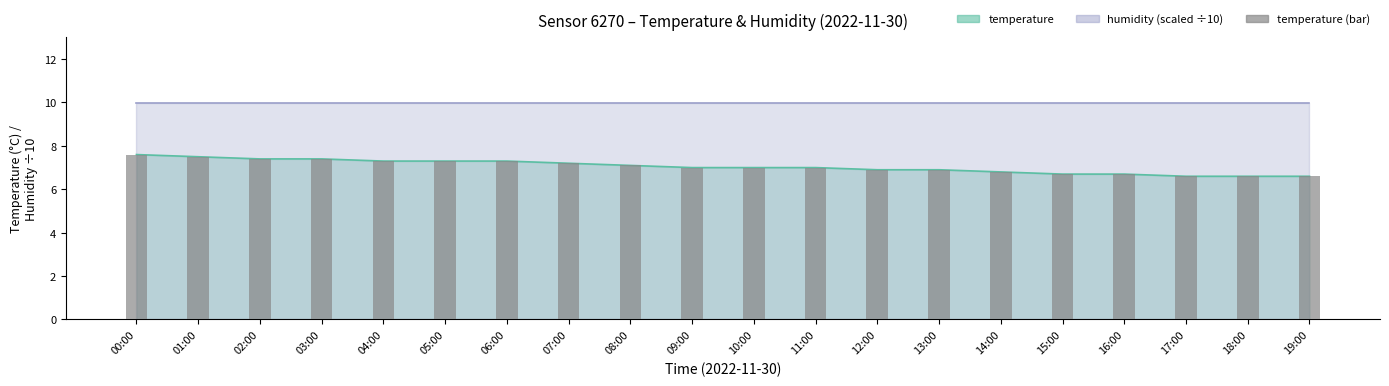

What is the value of the 2nd bar from the left?

7.5